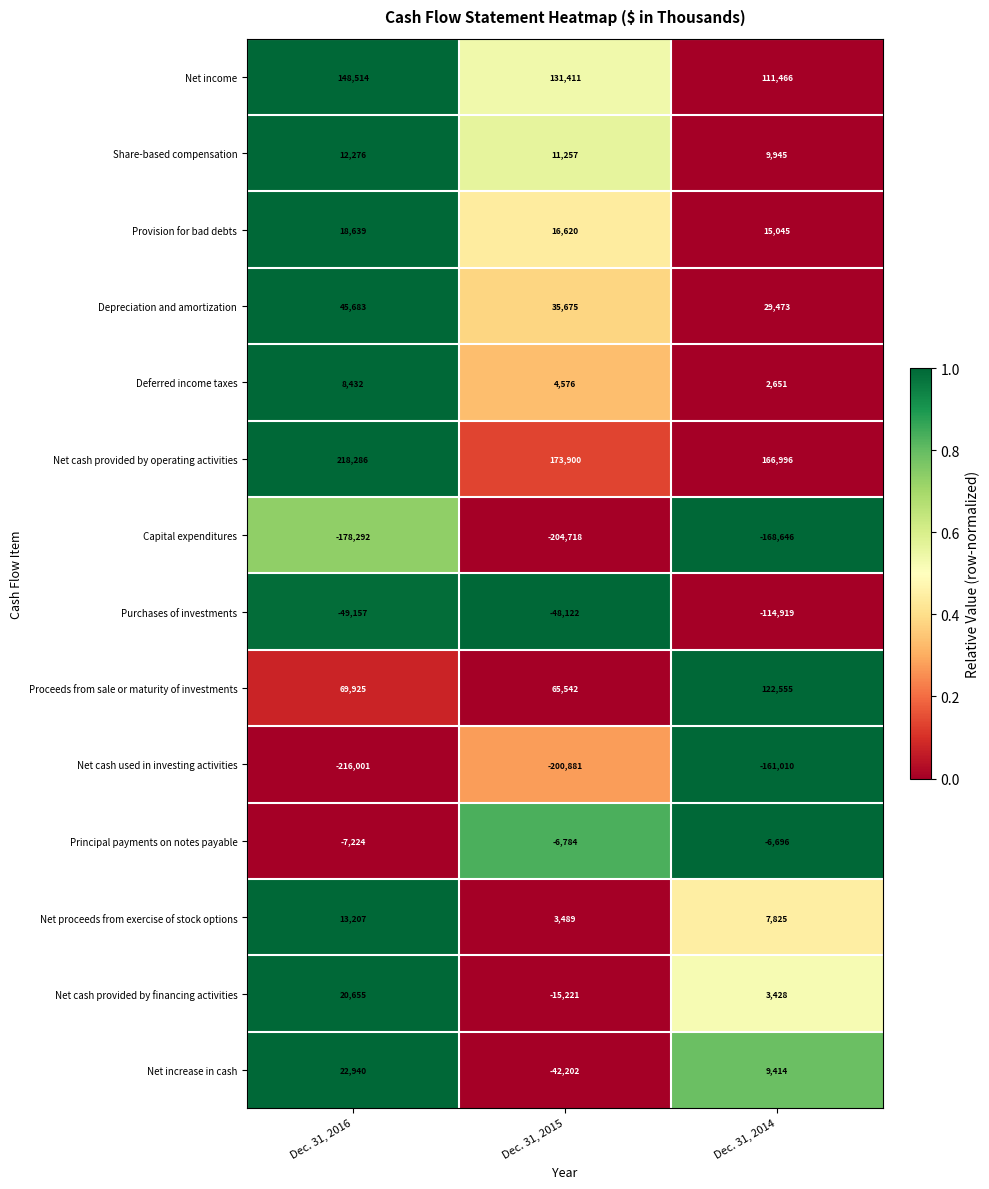

Which series has the largest total across all categories?

Net cash provided by operating activities